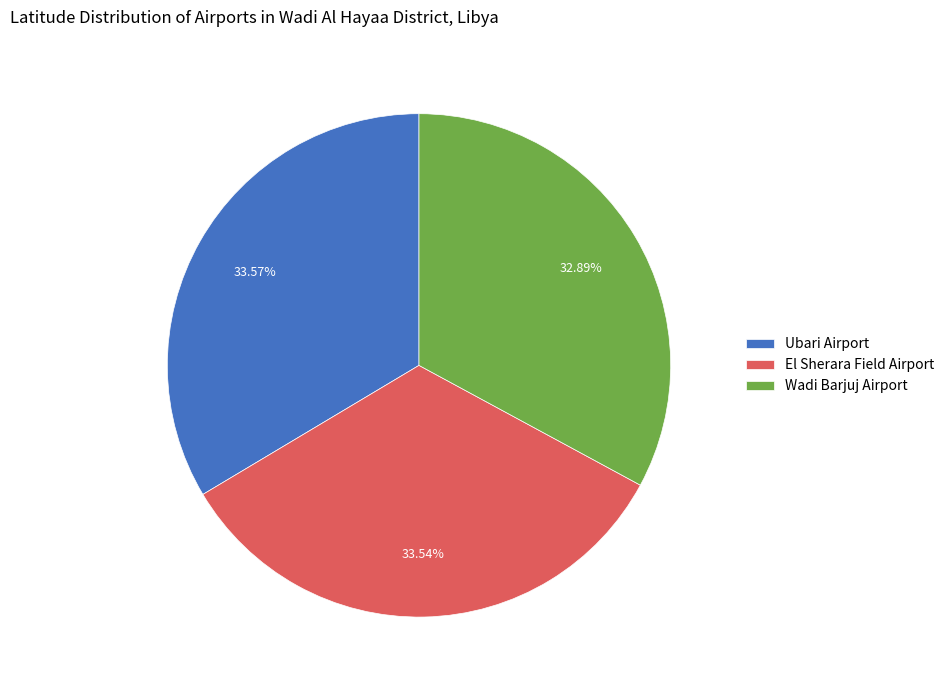

Which category has the smallest portion of the pie?

Wadi Barjuj Airport